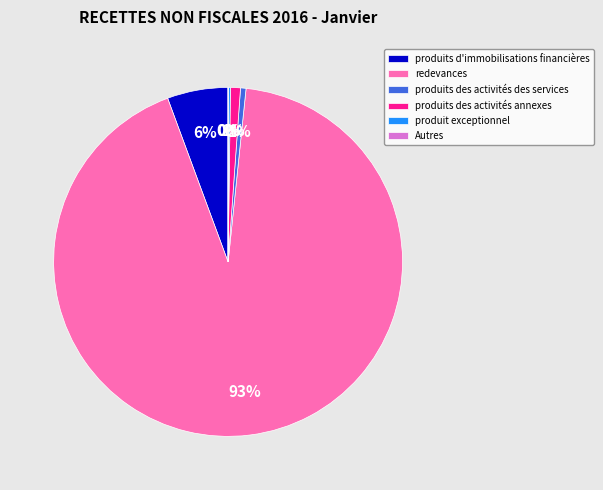

Do produits d'immobilisations financières and redevances together represent more than half of the pie?

Yes